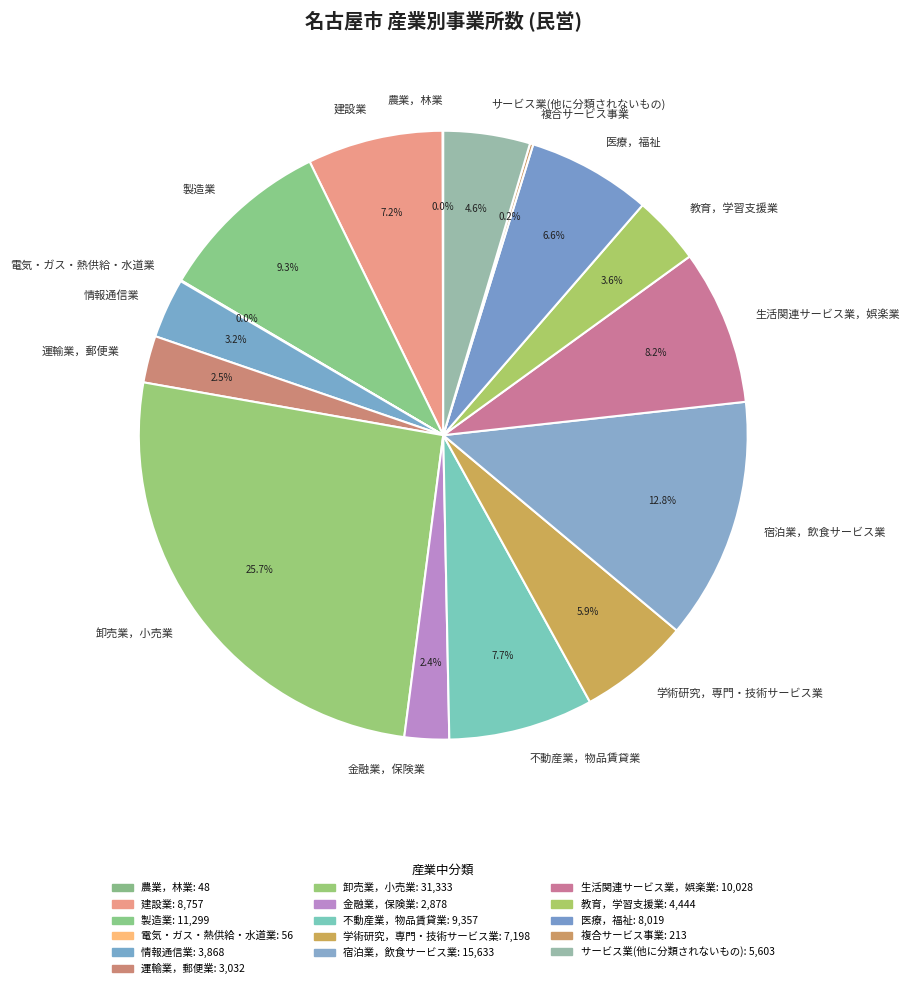

Which category has the biggest portion of the pie?

卸売業，小売業